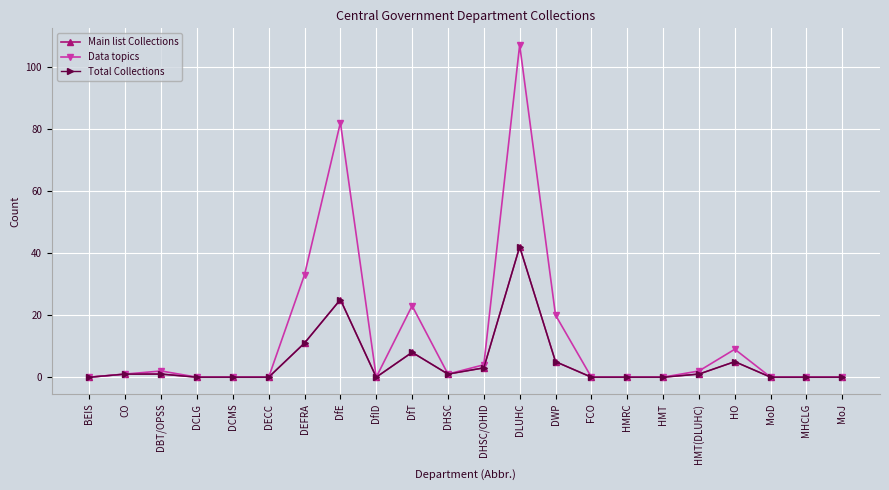

Is this an area chart (filled region under the line)?

No